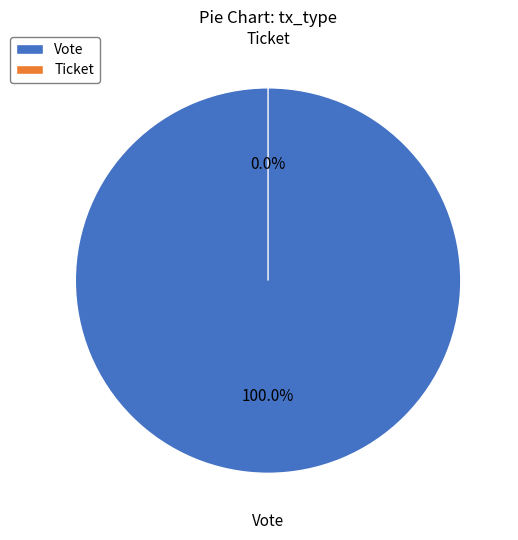

How many slices are in this pie chart?

2